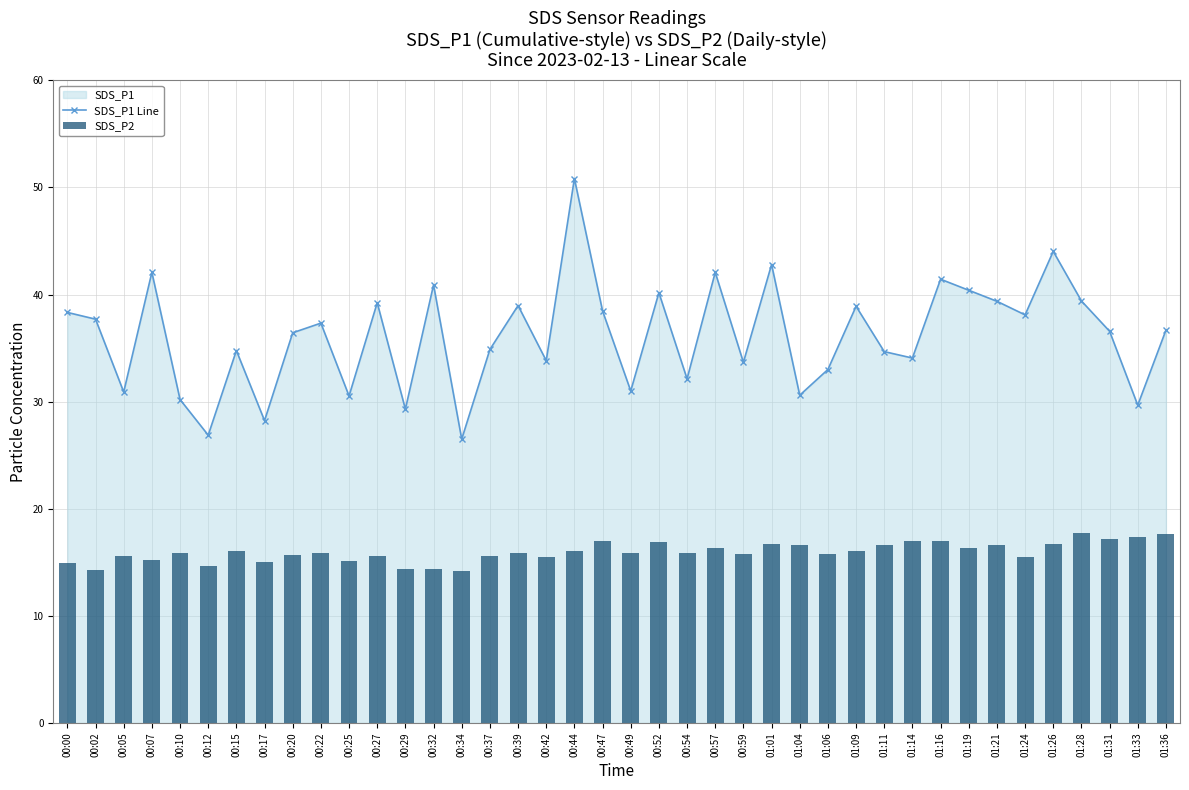

The value of SDS_P2 at 01:19 is 26.5. True or false?

False